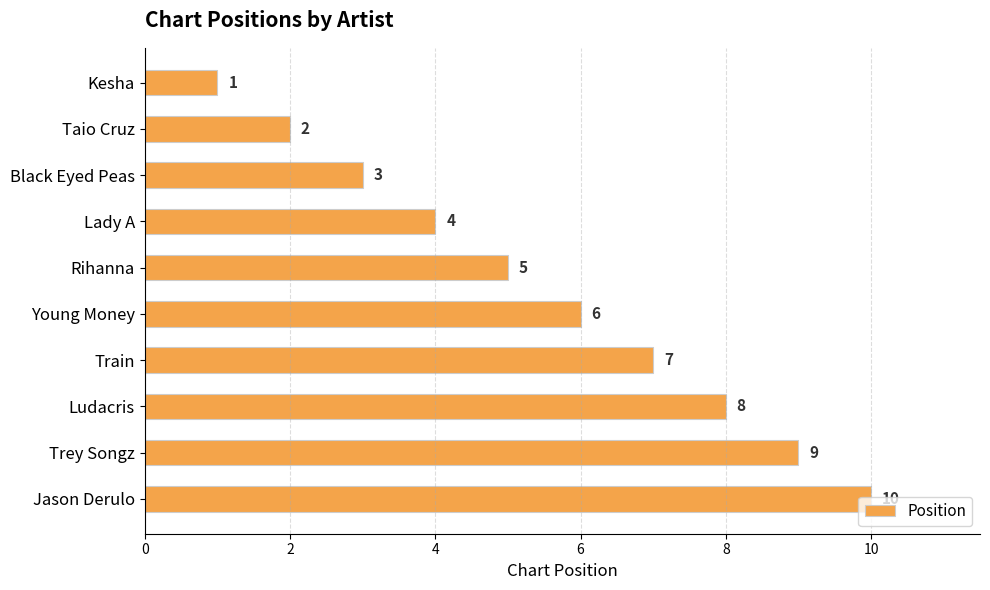

List the labels in order of value, smallest first.

Kesha, Taio Cruz, Black Eyed Peas, Lady A, Rihanna, Young Money, Train, Ludacris, Trey Songz, Jason Derulo